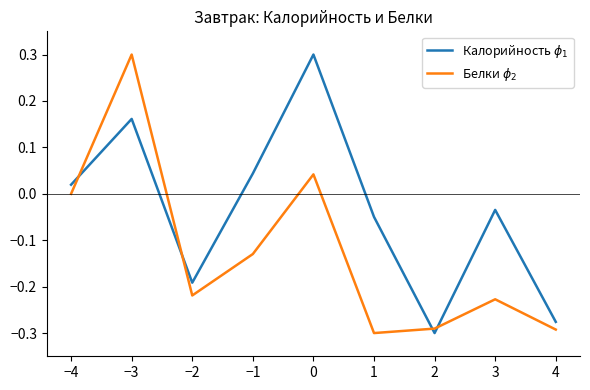

What position from the right is 3?

2